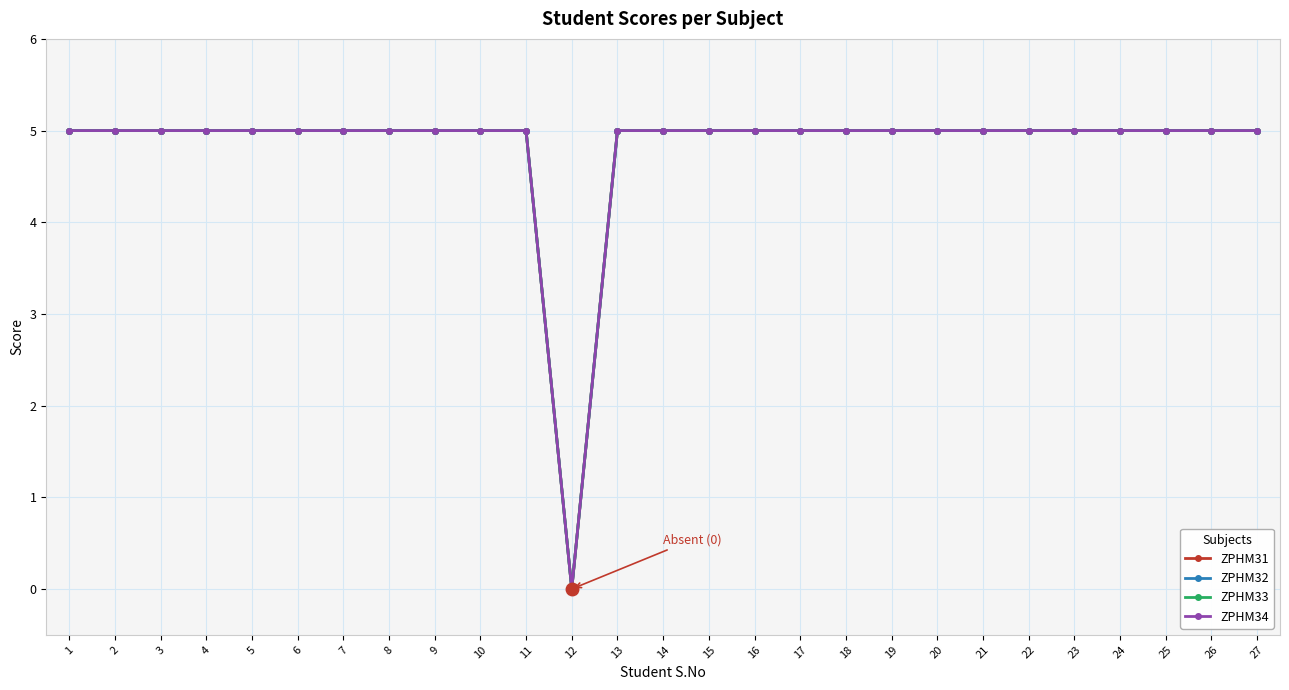

Which category has the highest value in the ZPHM32 series?

1